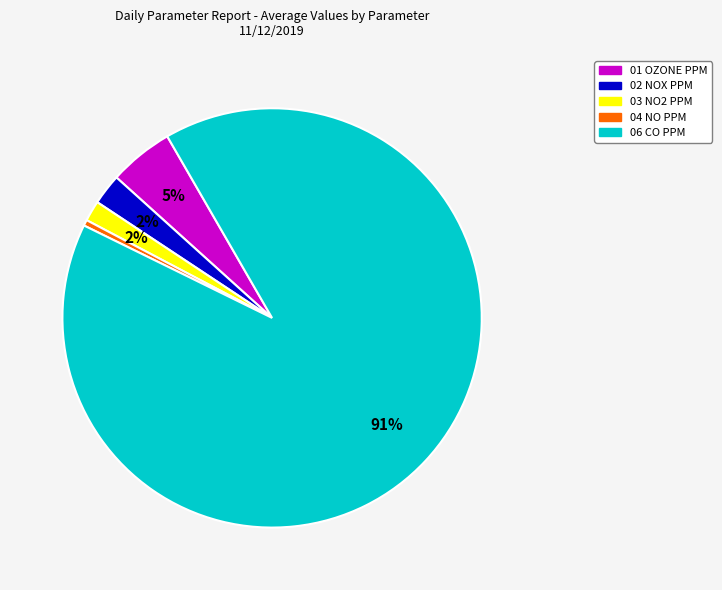

To the nearest percent, what portion does 02 NOX PPM represent?

2%